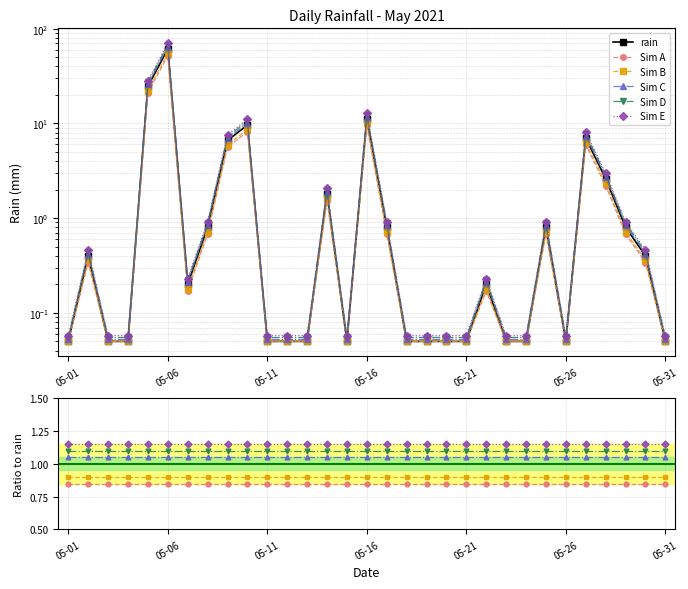

Reading right to left, transcribe all the data shown in this chart.

rain: 0.1	0.4	0.8	2.6	7.0	0.1	0.8	0.1	0.1	0.2	0.1	0.1	0.1	0.1	0.8	11.2	0.1	1.8	0.1	0.1	0.1	9.6	6.6	0.8	0.2	61.0	24.6	0.1	0.1	0.4	0.1
Sim A: 0.8	0.8	0.8	0.8	0.8	0.8	0.8	0.8	0.8	0.8	0.8	0.8	0.8	0.8	0.8	0.8	0.8	0.8	0.8	0.8	0.8	0.8	0.8	0.8	0.8	0.8	0.8	0.8	0.8	0.8	0.8
Sim B: 0.9	0.9	0.9	0.9	0.9	0.9	0.9	0.9	0.9	0.9	0.9	0.9	0.9	0.9	0.9	0.9	0.9	0.9	0.9	0.9	0.9	0.9	0.9	0.9	0.9	0.9	0.9	0.9	0.9	0.9	0.9
Sim C: 1.1	1.1	1.1	1.1	1.1	1.1	1.1	1.1	1.1	1.1	1.1	1.1	1.1	1.1	1.1	1.1	1.1	1.1	1.1	1.1	1.1	1.1	1.1	1.1	1.1	1.1	1.1	1.1	1.1	1.1	1.1
Sim D: 1.1	1.1	1.1	1.1	1.1	1.1	1.1	1.1	1.1	1.1	1.1	1.1	1.1	1.1	1.1	1.1	1.1	1.1	1.1	1.1	1.1	1.1	1.1	1.1	1.1	1.1	1.1	1.1	1.1	1.1	1.1
Sim E: 1.1	1.1	1.1	1.1	1.1	1.1	1.1	1.1	1.1	1.1	1.1	1.1	1.1	1.1	1.1	1.1	1.1	1.1	1.1	1.1	1.1	1.1	1.1	1.1	1.1	1.1	1.1	1.1	1.1	1.1	1.1